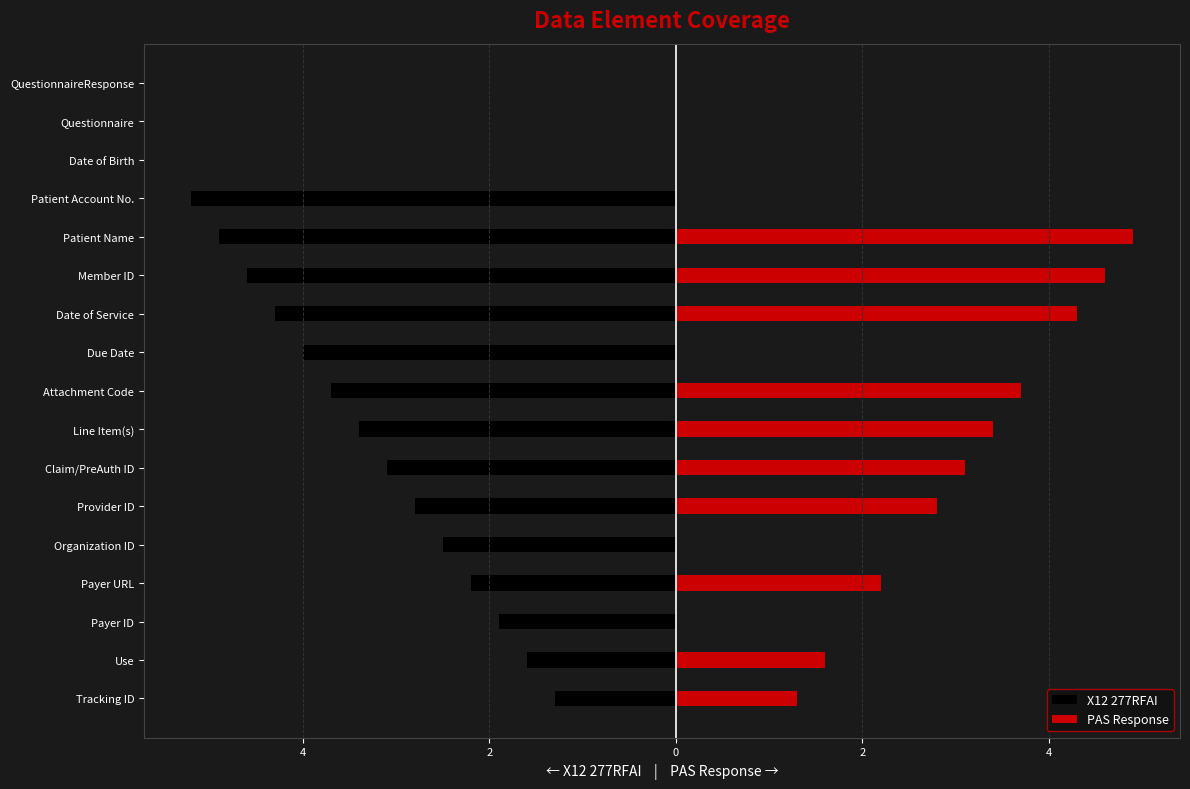

Count the number of categories in the chart.

17